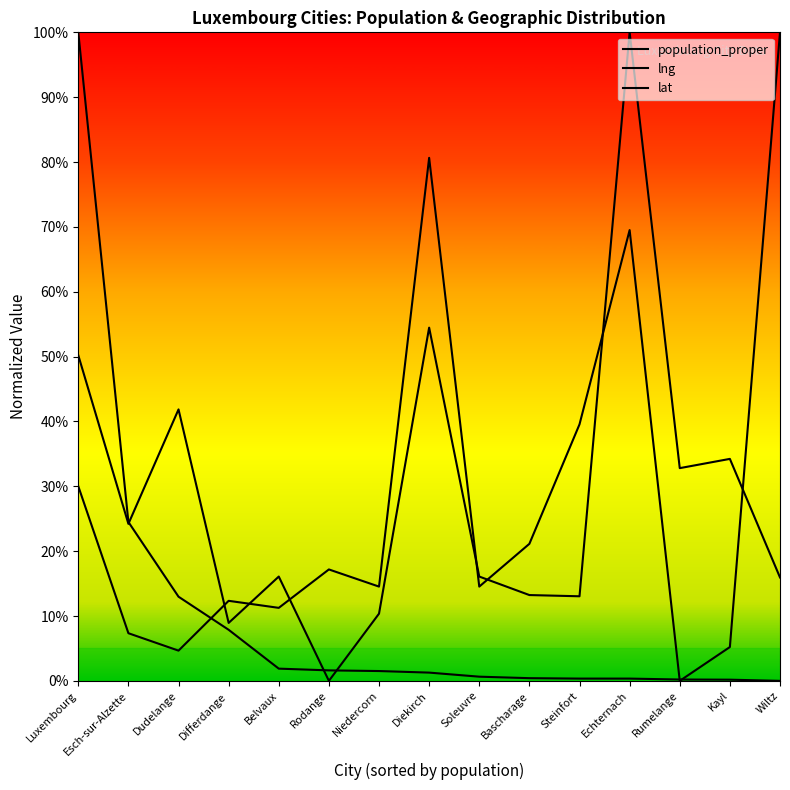

What is the sum of the lat values at Belvaux and Diekirch?

91.9